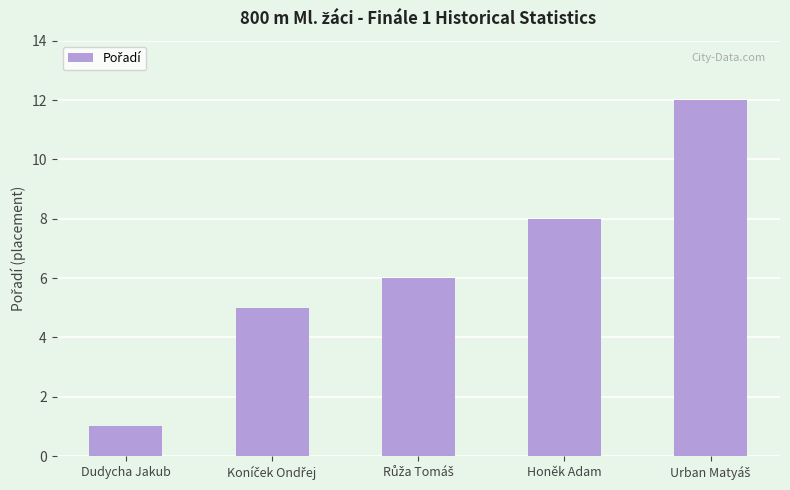

What is the change in value from Dudycha Jakub to Honěk Adam?

+7